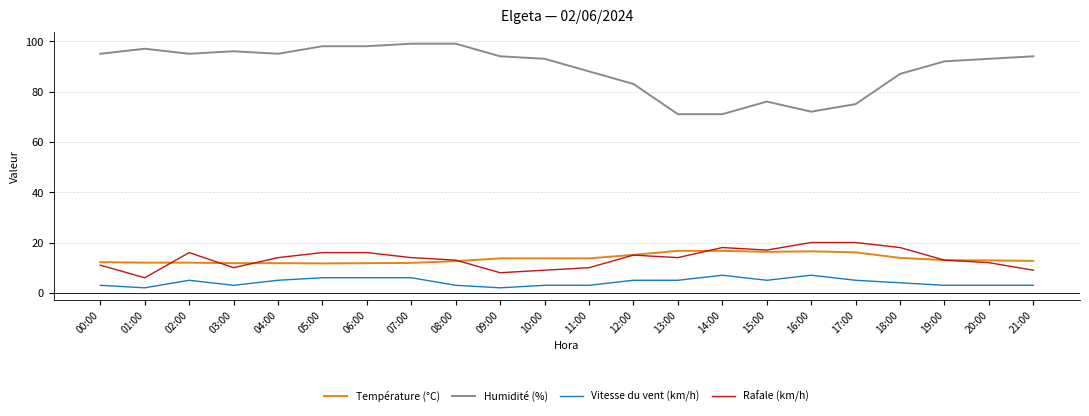

The Température (°C) series shows 13.7 at 10:00. True or false?

True